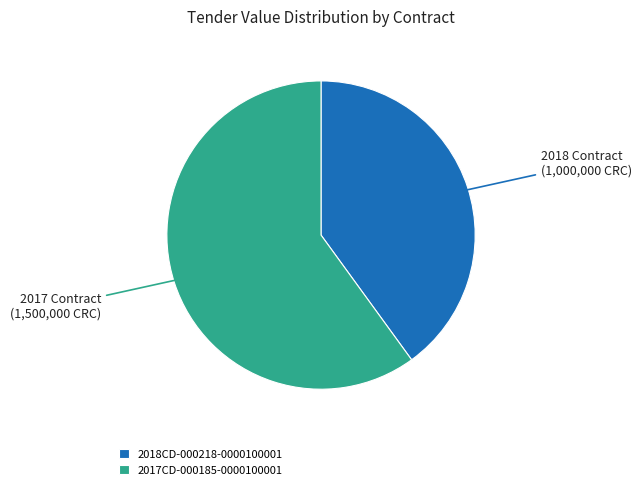

Combined, do 2017CD-000185-0000100001 and 2018CD-000218-0000100001 account for over 50%?

Yes